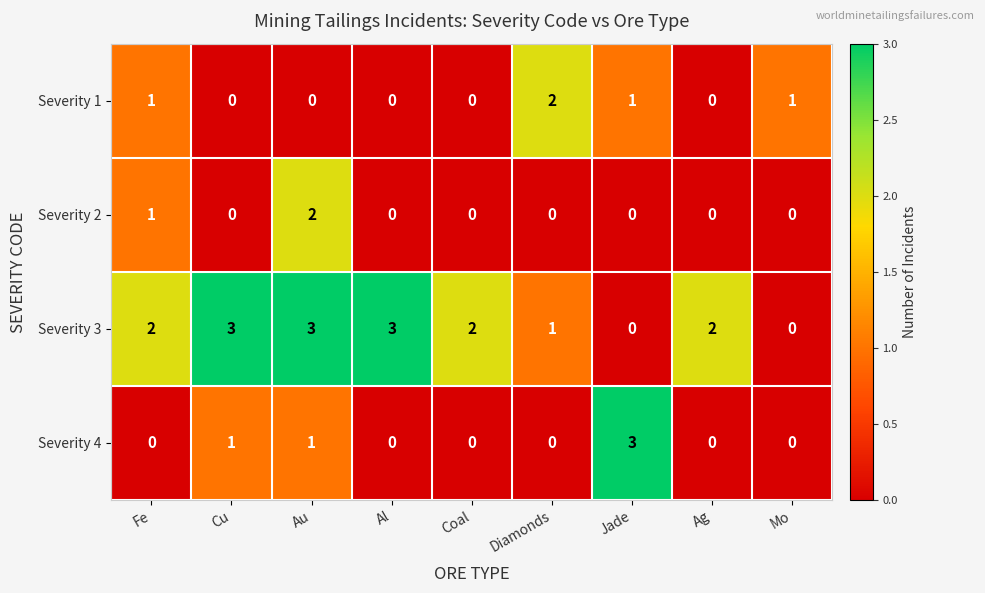

What is the sum of all Severity 1 values?

5